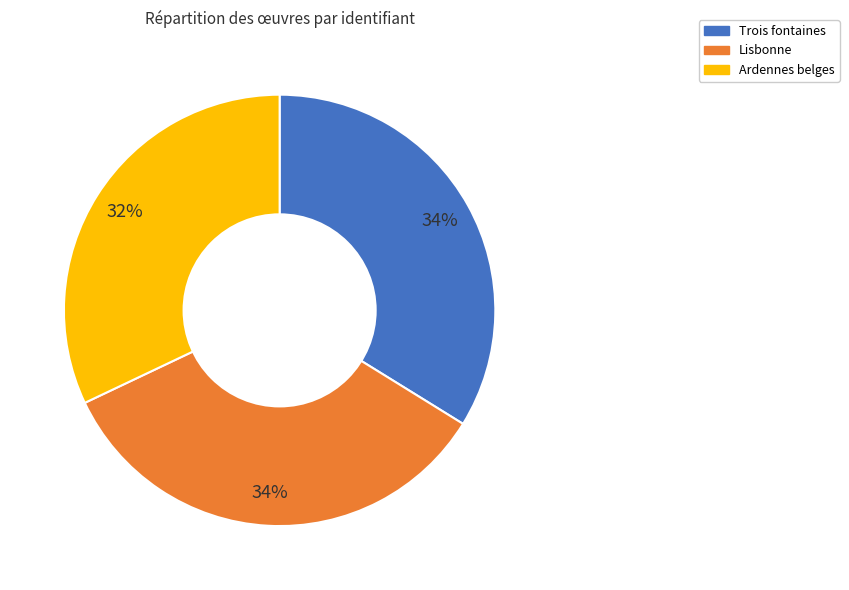

Between Lisbonne and Ardennes belges, which is larger?

Lisbonne